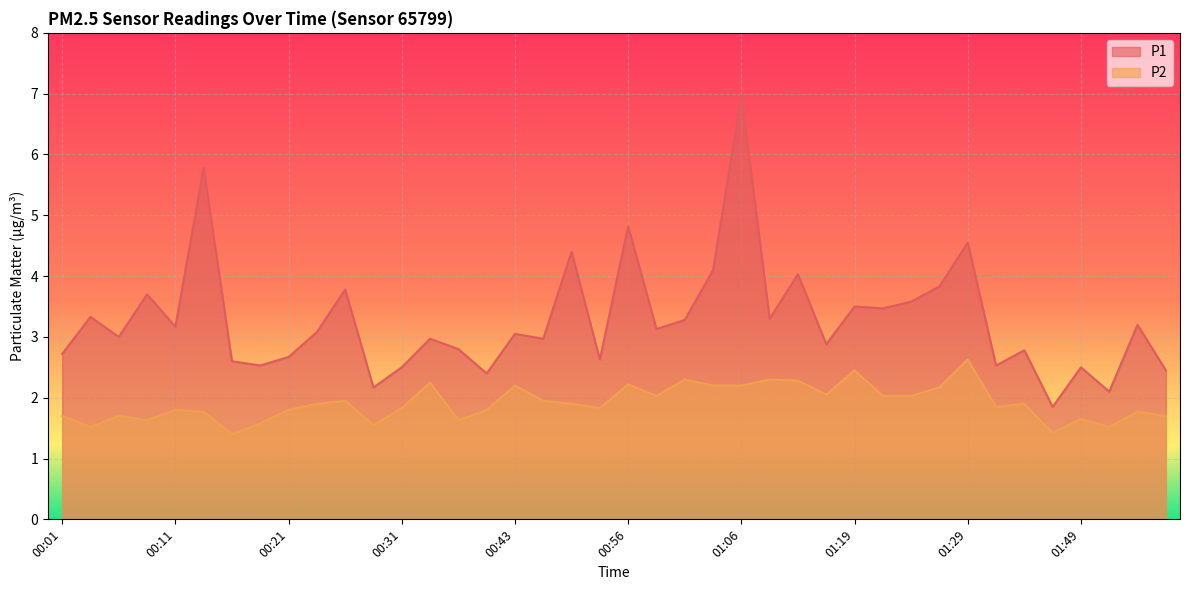

True or false: P1 and P2 intersect in this chart.

False